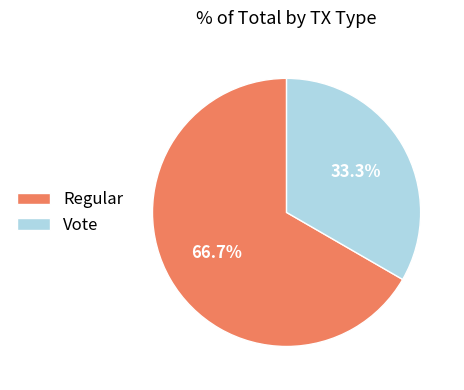

Approximately how many times larger is the value at Regular compared to Vote?

2.0